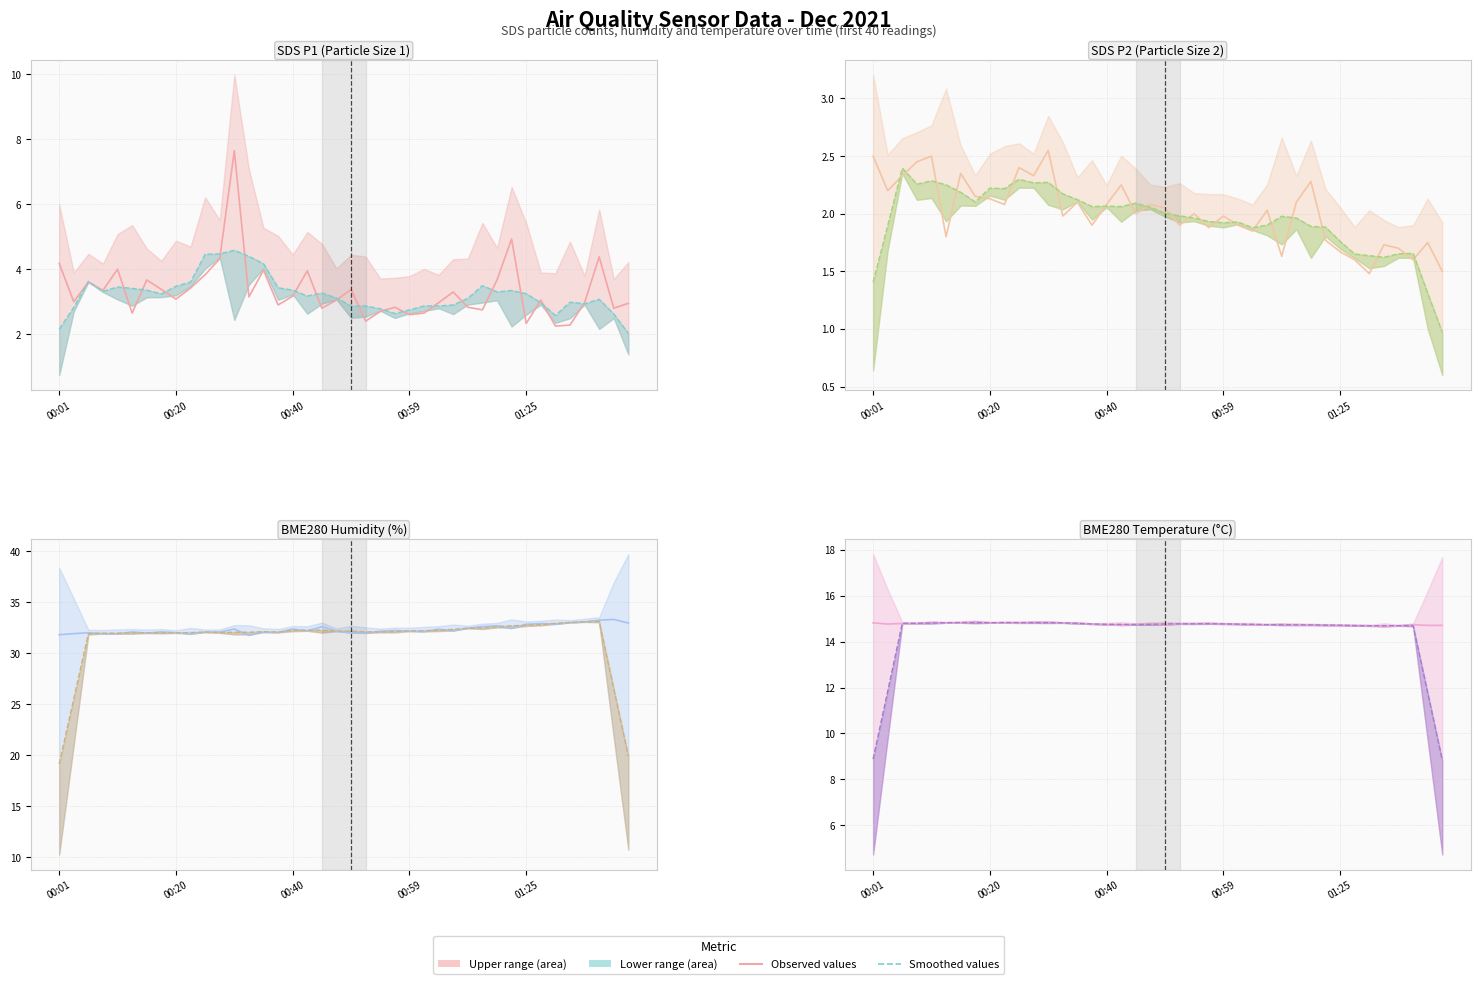

True or false: SDS_P2 and SDS_P1 cross at least once.

False